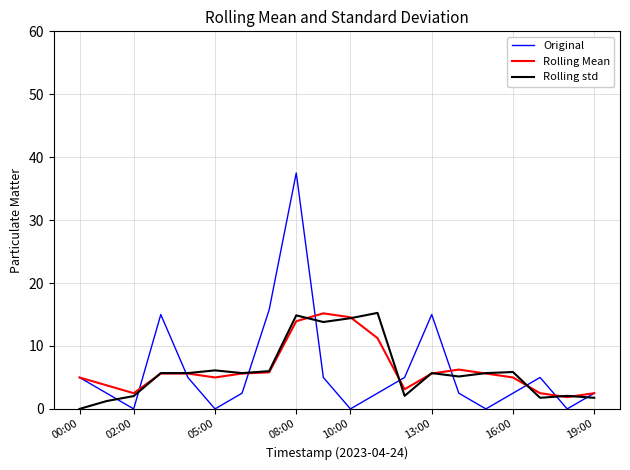

Which series has the largest range (max minus min)?

Original